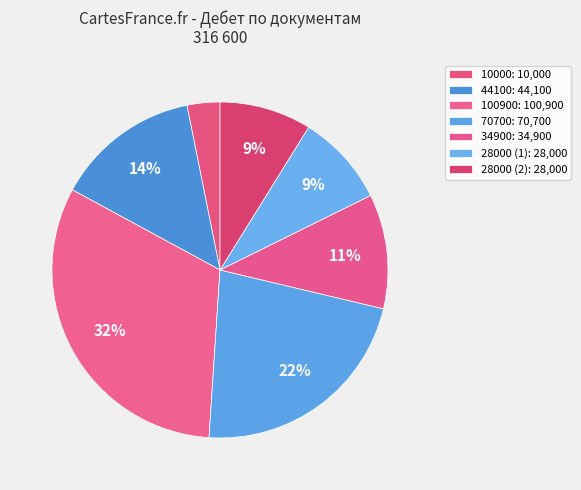

What is the smallest slice in the pie chart?

10000